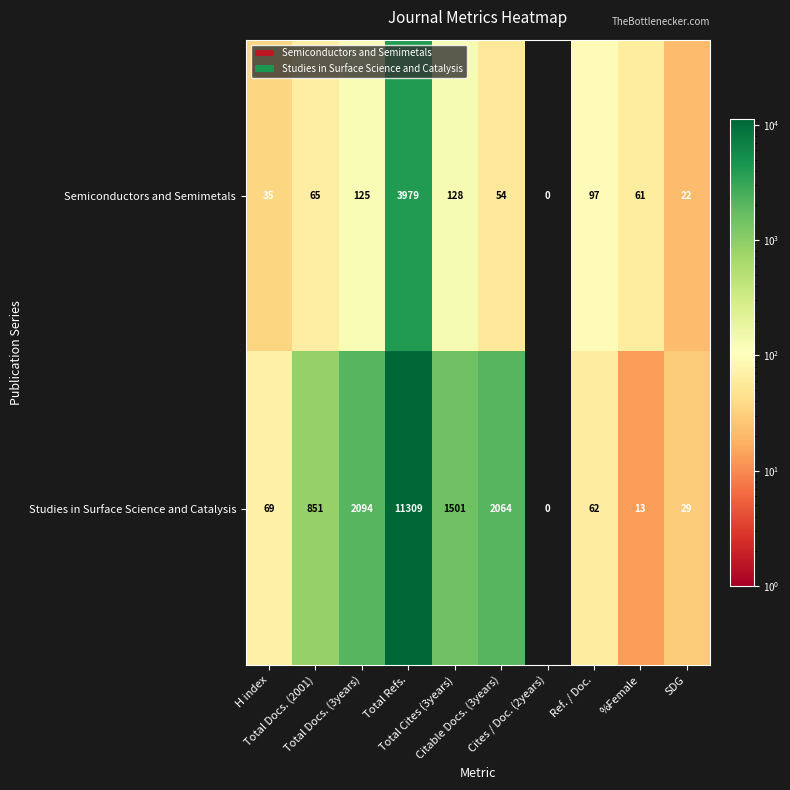

Which series has the largest range (max minus min)?

Studies in Surface Science and Catalysis